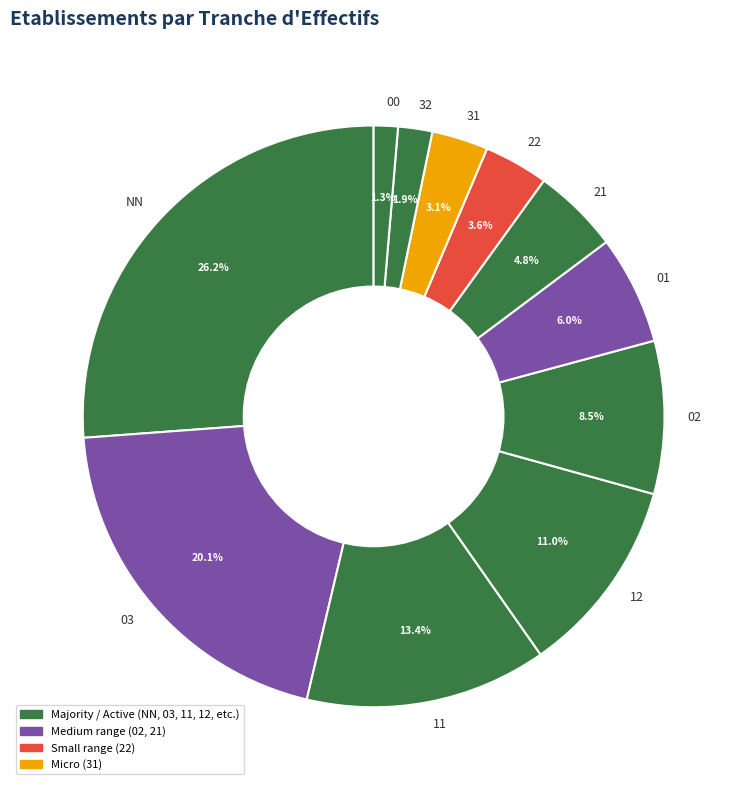

Does any single category account for the majority?

No